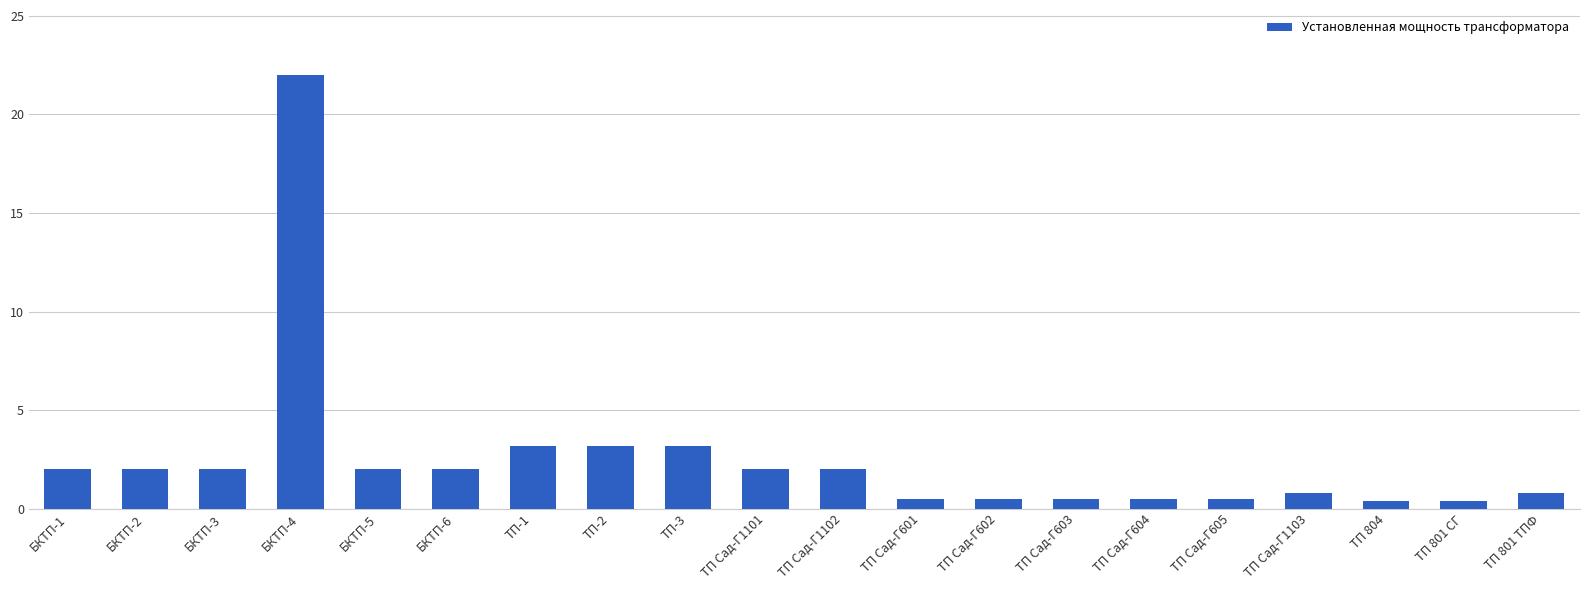

The value at БКТП-3 is 2.8. True or false?

False